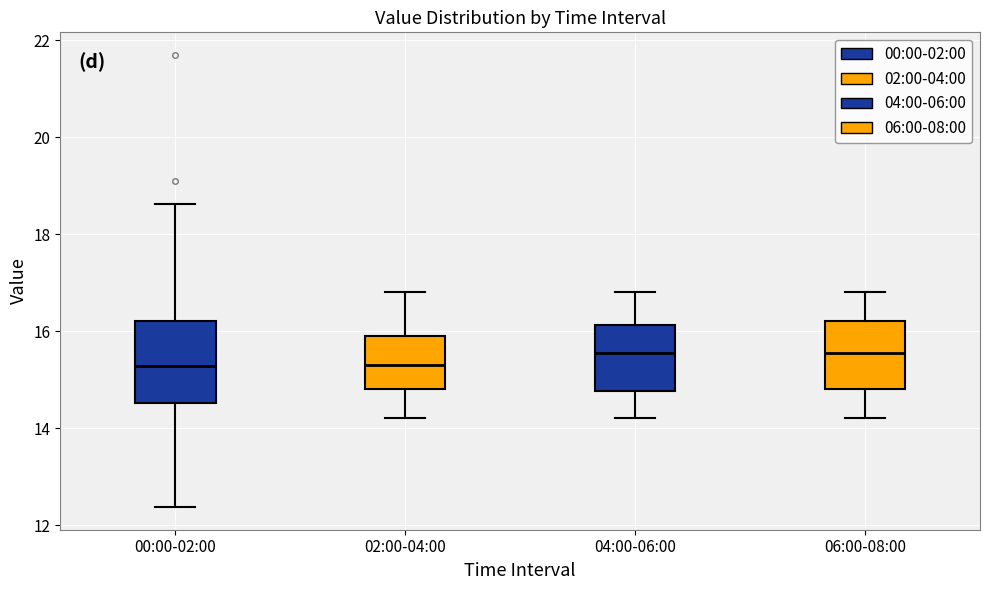

Reading left to right, transcribe this box plot: for each box, give where its median line is, the range the box spans, and where its two whiskers end, as read against the y-axis. The values are not printed on the chart, so give them approximately, as read against the axis.

00:00-02:00: median 15.2, box 14.6 to 16.2, whiskers 12.4 to 18.6
02:00-04:00: median 15.4, box 14.8 to 16.0, whiskers 14.2 to 16.8
04:00-06:00: median 15.6, box 14.8 to 16.2, whiskers 14.2 to 16.8
06:00-08:00: median 15.6, box 14.8 to 16.2, whiskers 14.2 to 16.8